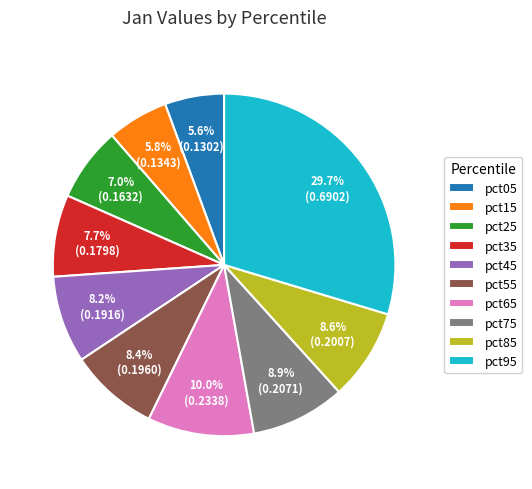

The pct65 slice represents 4% of the pie. True or false?

False